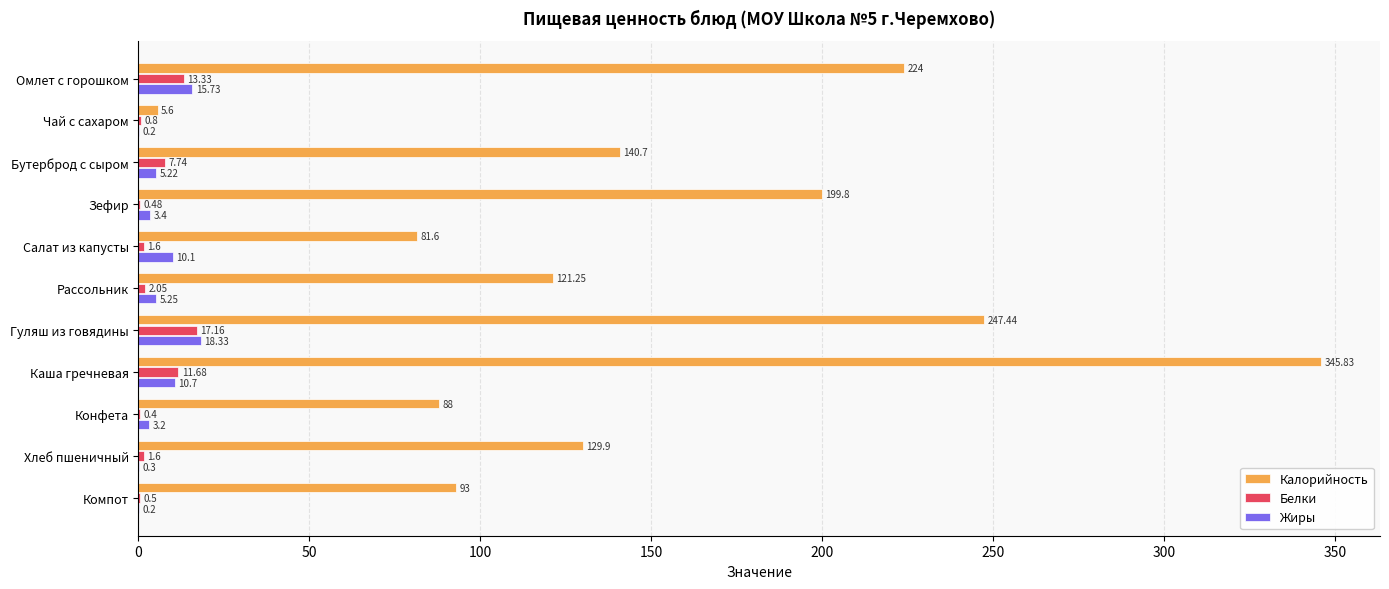

What is the maximum value for Калорийность?

345.8